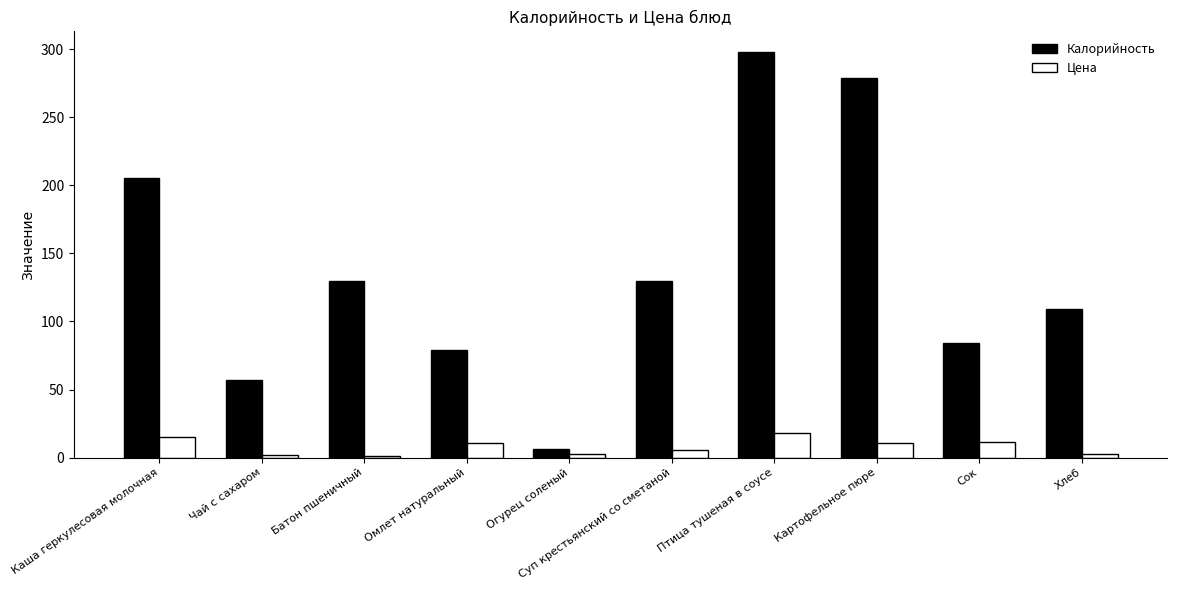

Rank the series by their maximum value, from highest to lowest.

Калорийность, Цена